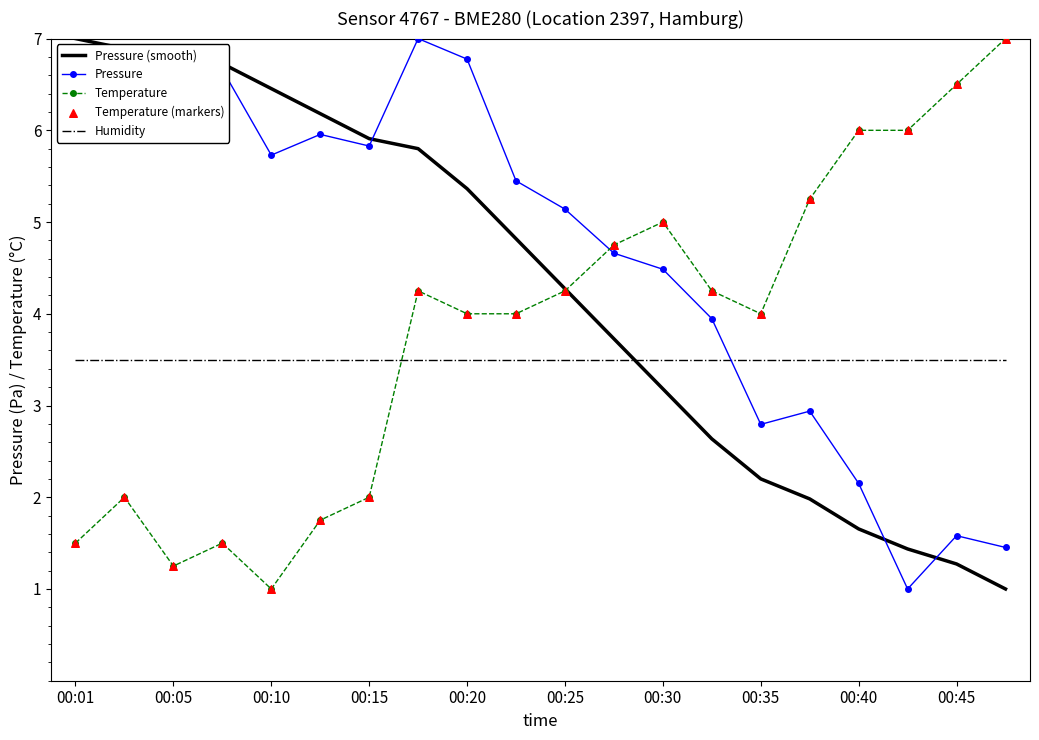

Which series has the largest total across all categories?

Pressure